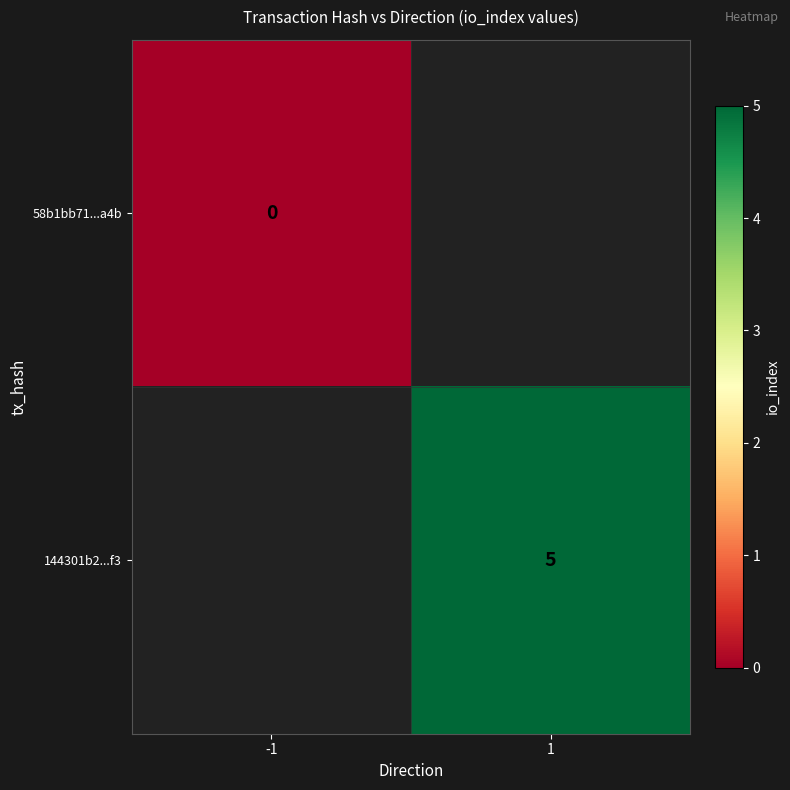

The value of 144301b2...f3 at 1 is 5. True or false?

True